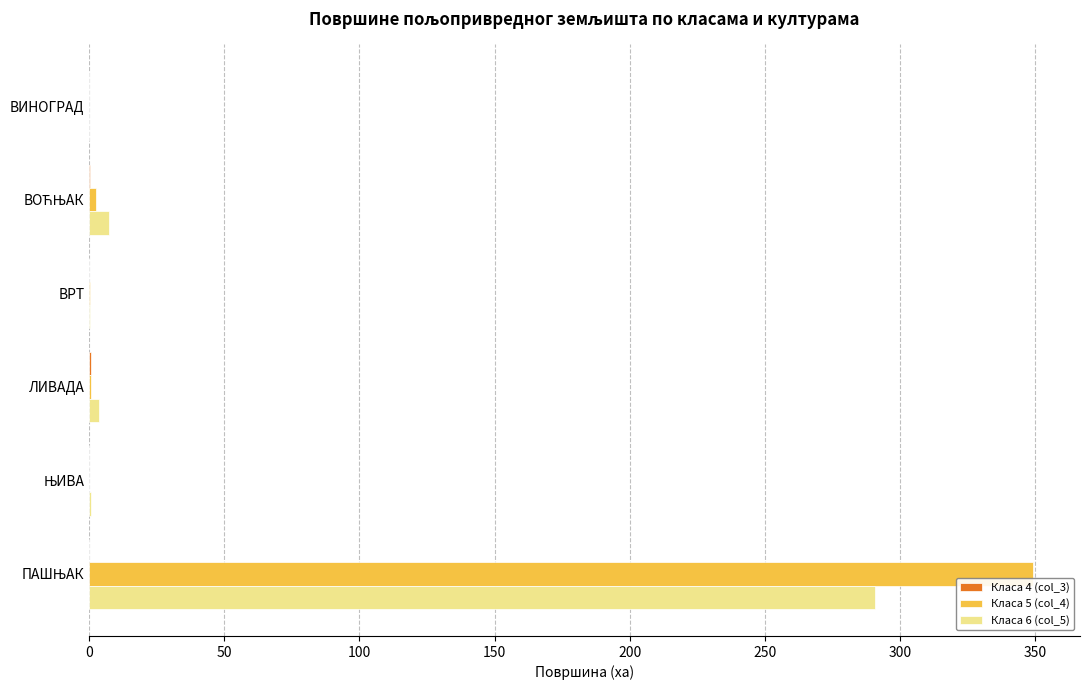

What is the sum of all Класа 6 (col_5) values?

302.6